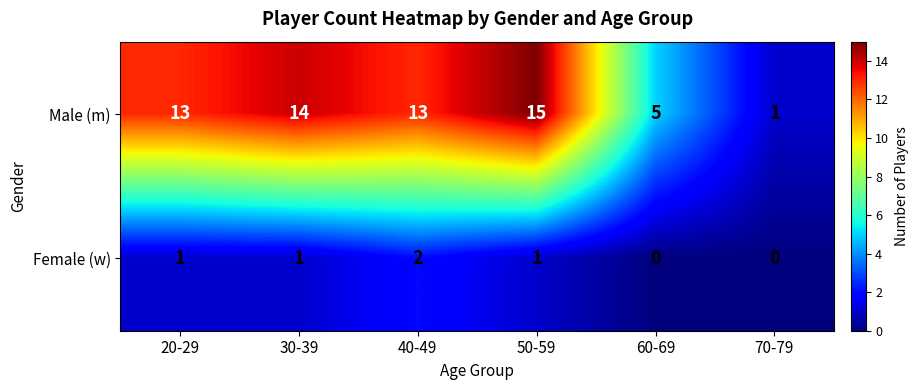

Rank the series at 40-49 from lowest to highest value.

Female (w), Male (m)